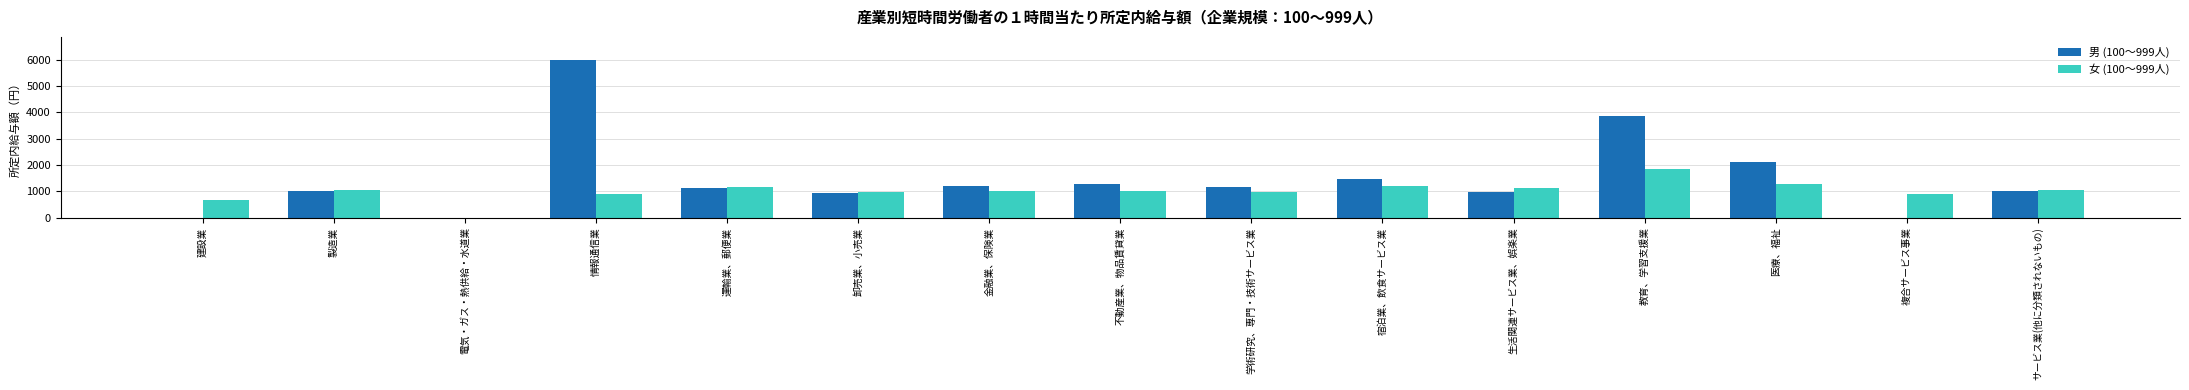

Are the bars grouped side by side (vs. stacked)?

Yes